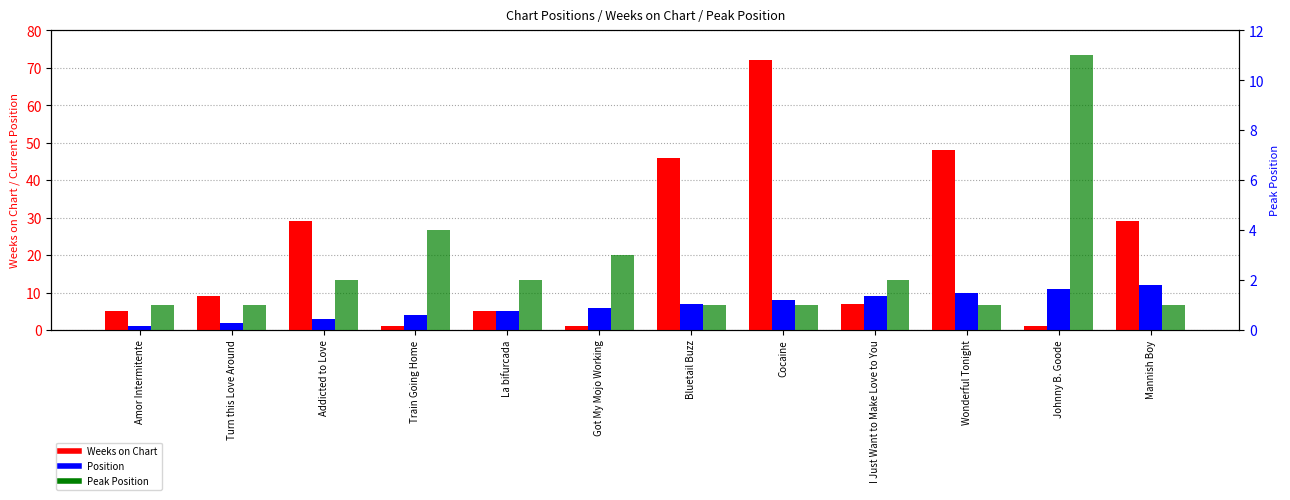

What is the sum of the Position values at I Just Want to Make Love to You and Wonderful Tonight?

19